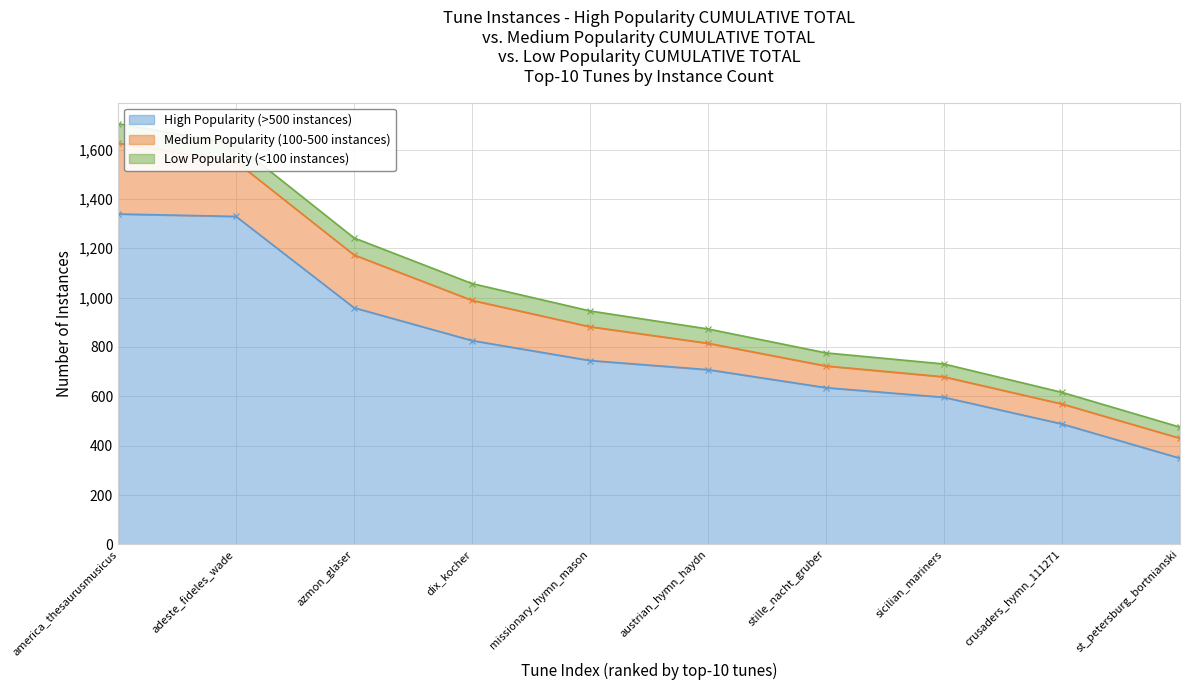

Which series changed the most between dix_kocher and st_petersburg_bortnianski?

High Popularity (>500 instances)